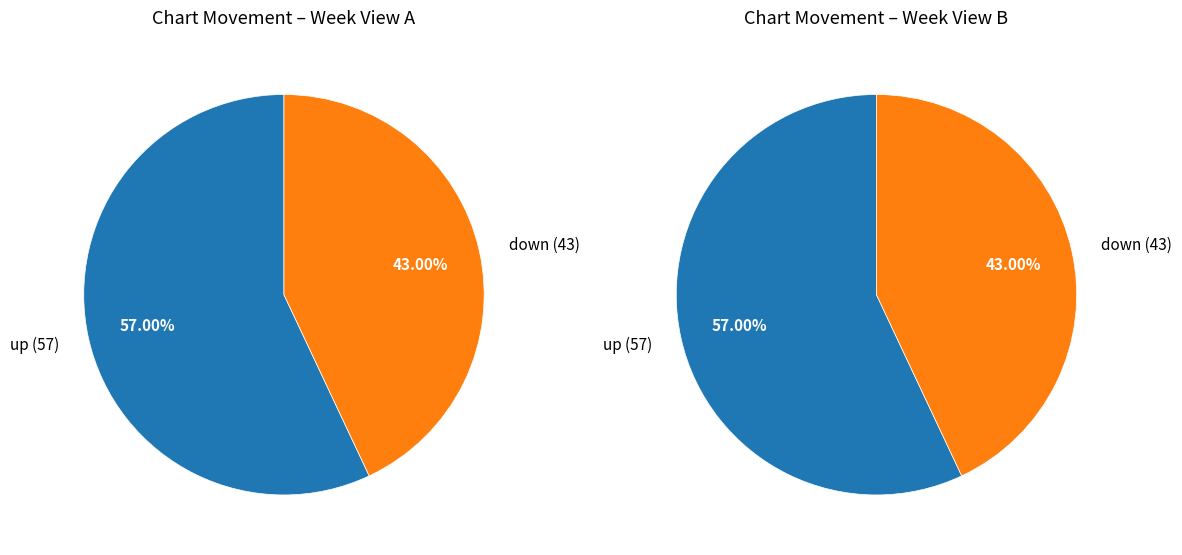

True or false: up accounts for 57% of the total.

True